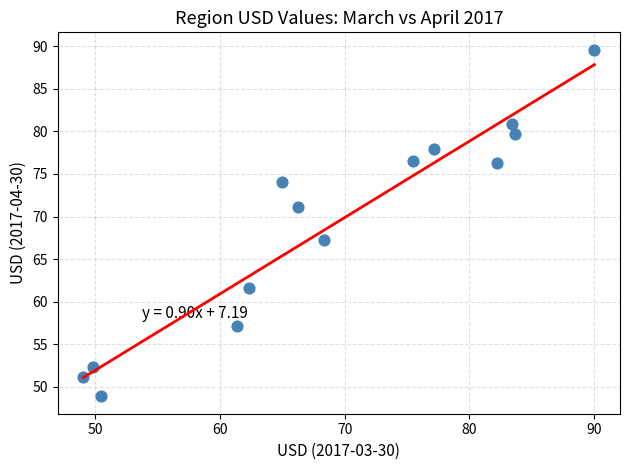

What is the range of Y values (max minus min)?

40.7